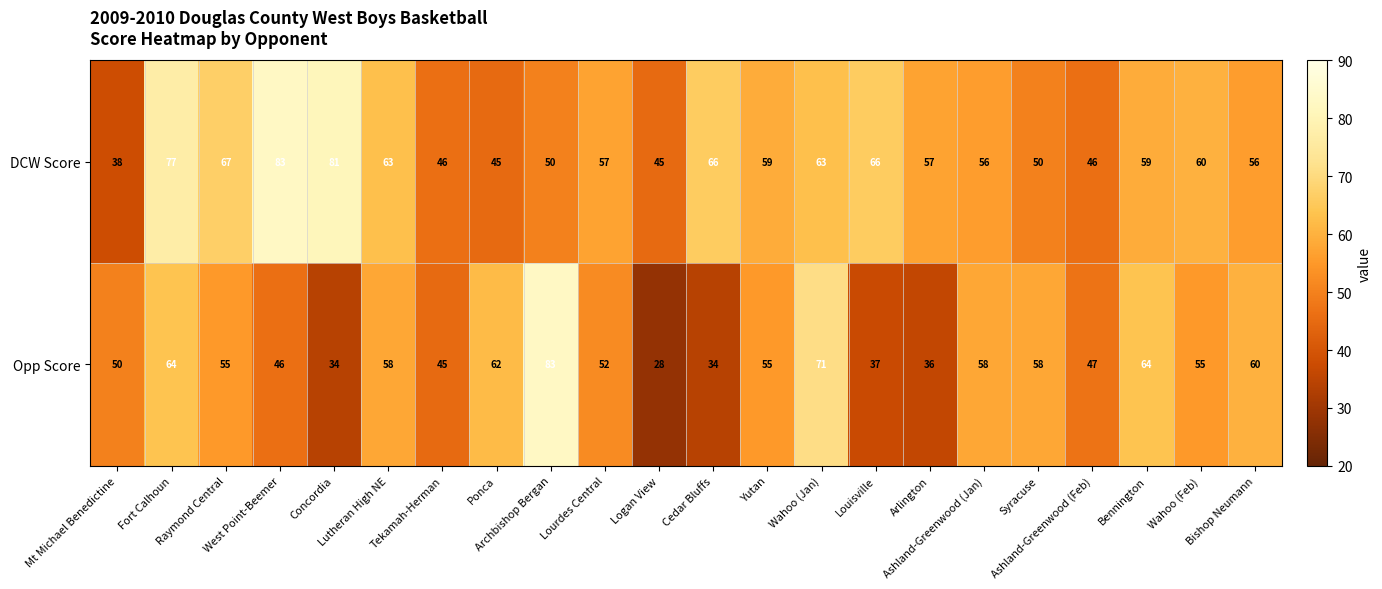

Which category has the lowest value across all series?

Logan View